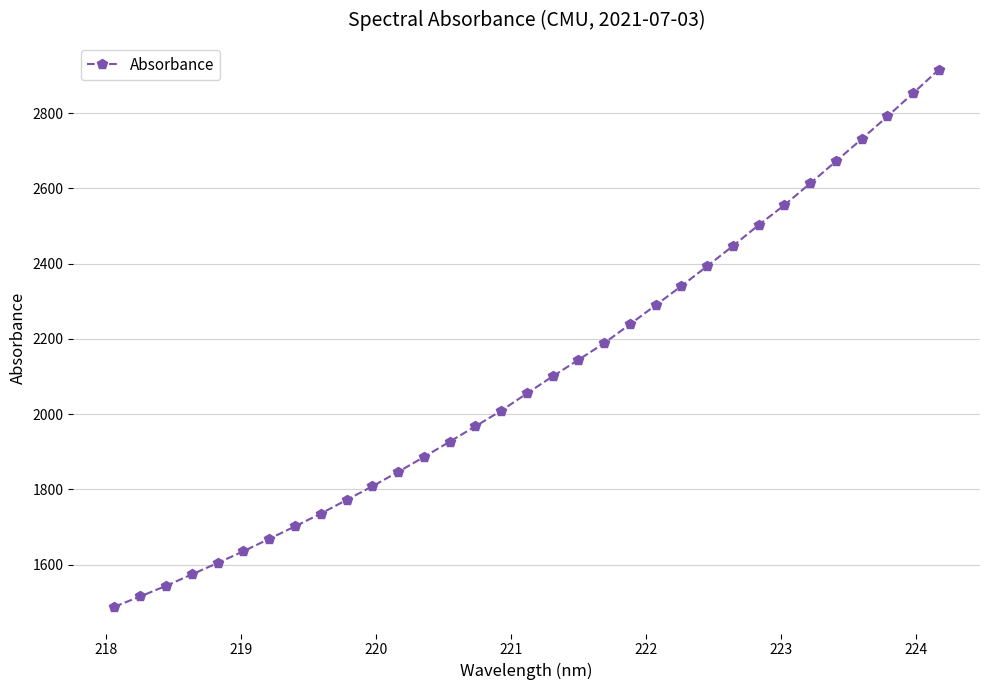

What is the average value?

2106.2